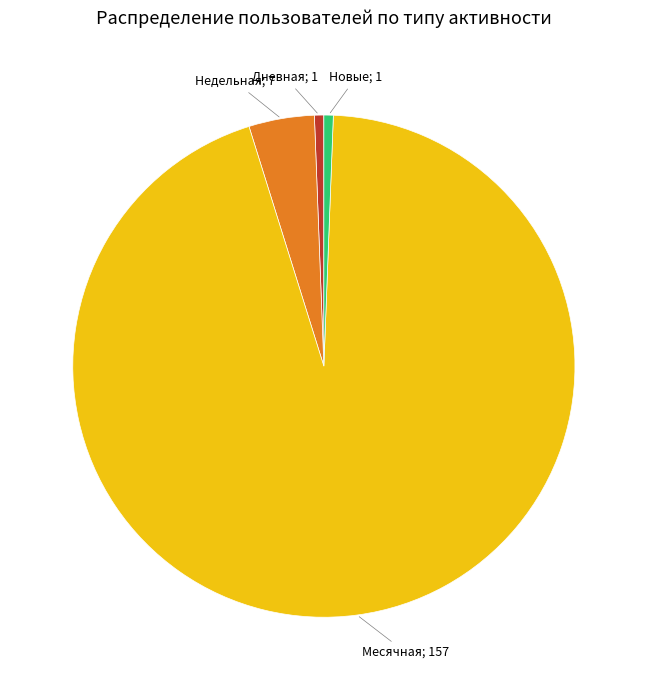

What is the majority slice?

Месячная